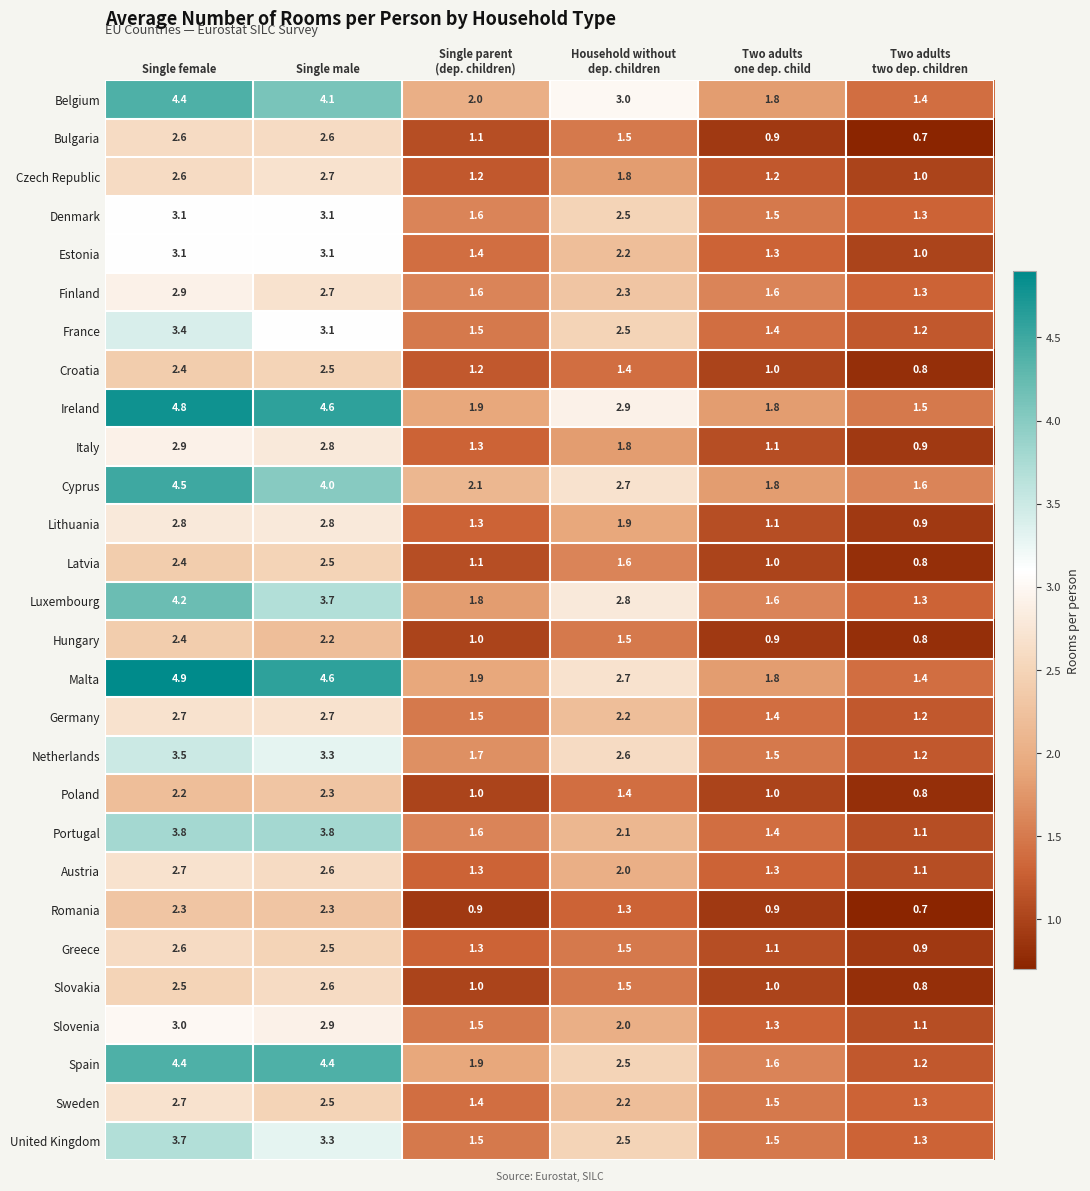

Which series has the largest range (max minus min)?

Malta